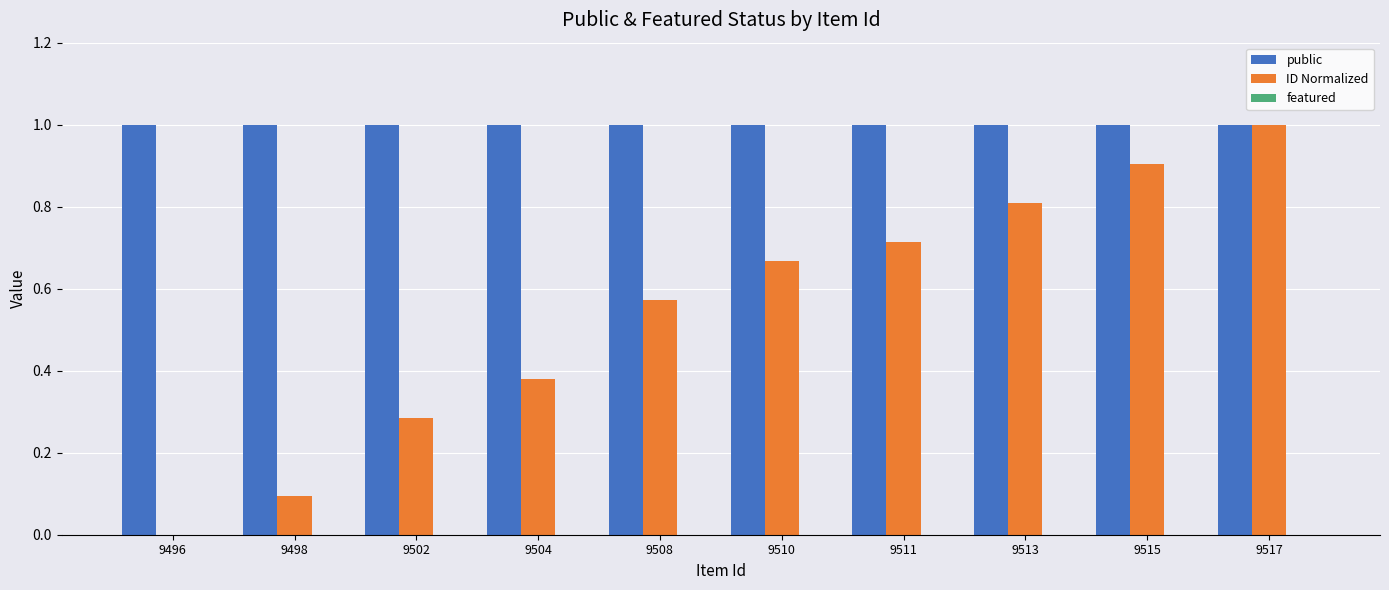

True or false: public has a value of 1.0 at 9515.

True